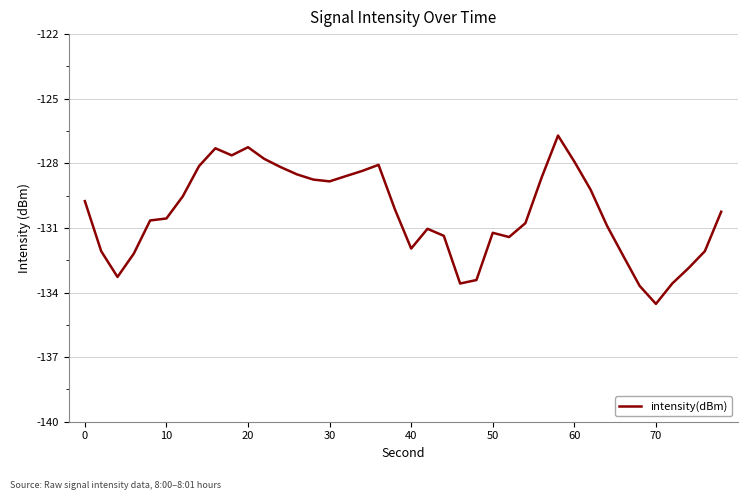

What is the minimum value shown in the chart?

-134.5